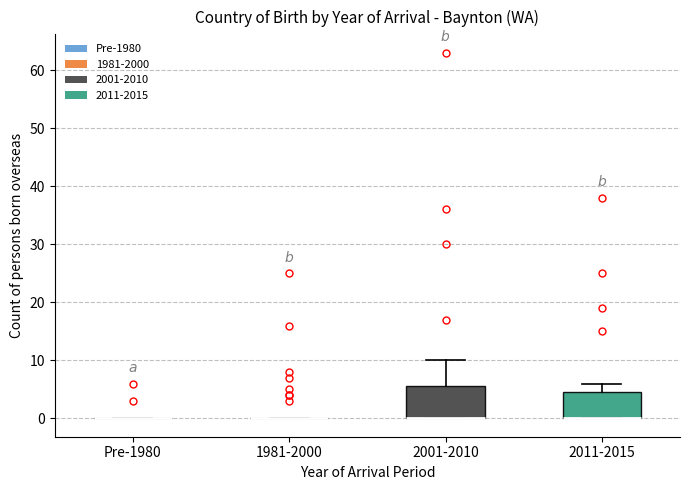

Reading left to right, transcribe this box plot: for each box, give where its median line is, the range the box spans, and where its two whiskers end, as read against the y-axis. The values are not printed on the chart, so give them approximately, as read against the axis.

Pre-1980: box collapsed to a line at 0, whiskers 0 to 0
1981-2000: box collapsed to a line at 0, whiskers 0 to 0
2001-2010: median 0 (drawn on the box's lower edge), box 0 to 6, whiskers 0 to 10
2011-2015: median 0 (drawn on the box's lower edge), box 0 to 5, whiskers 0 to 6